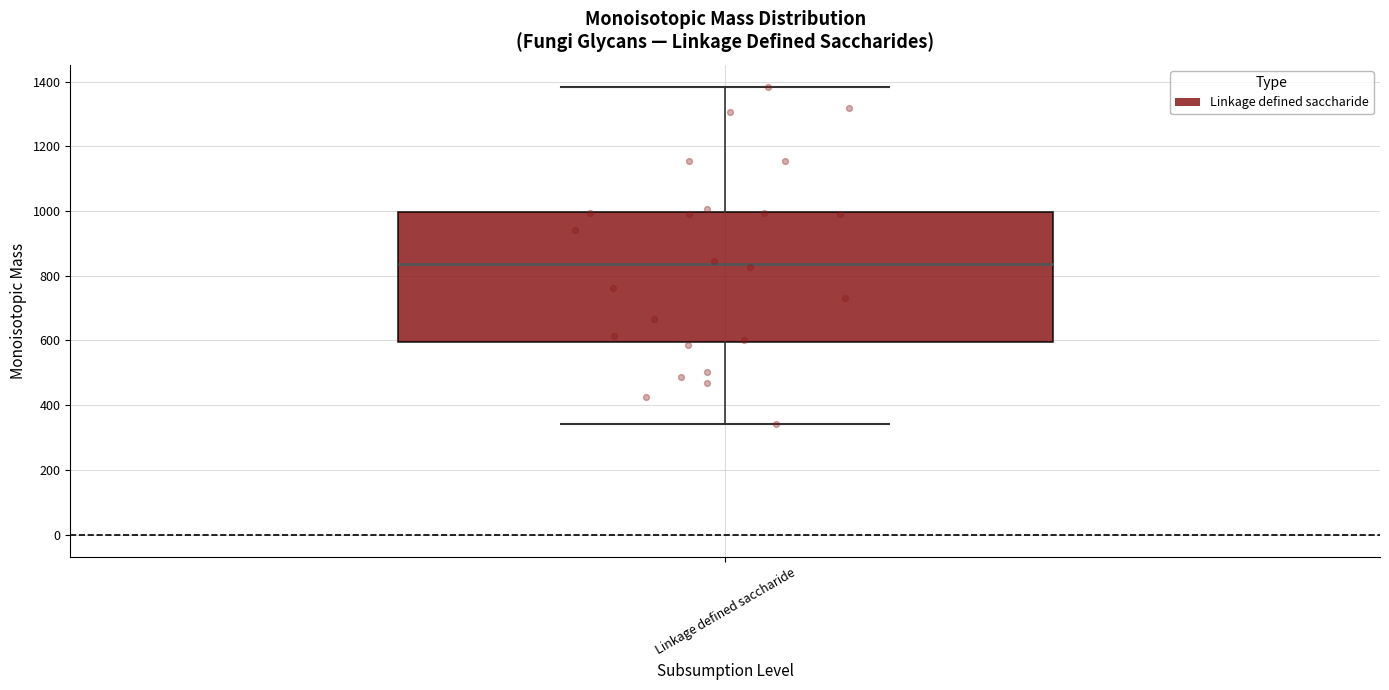

Where is the upper edge of the box for Linkage defined saccharide on the y-axis? The values are not printed on the chart, so give them approximately, as read against the axis.

1000